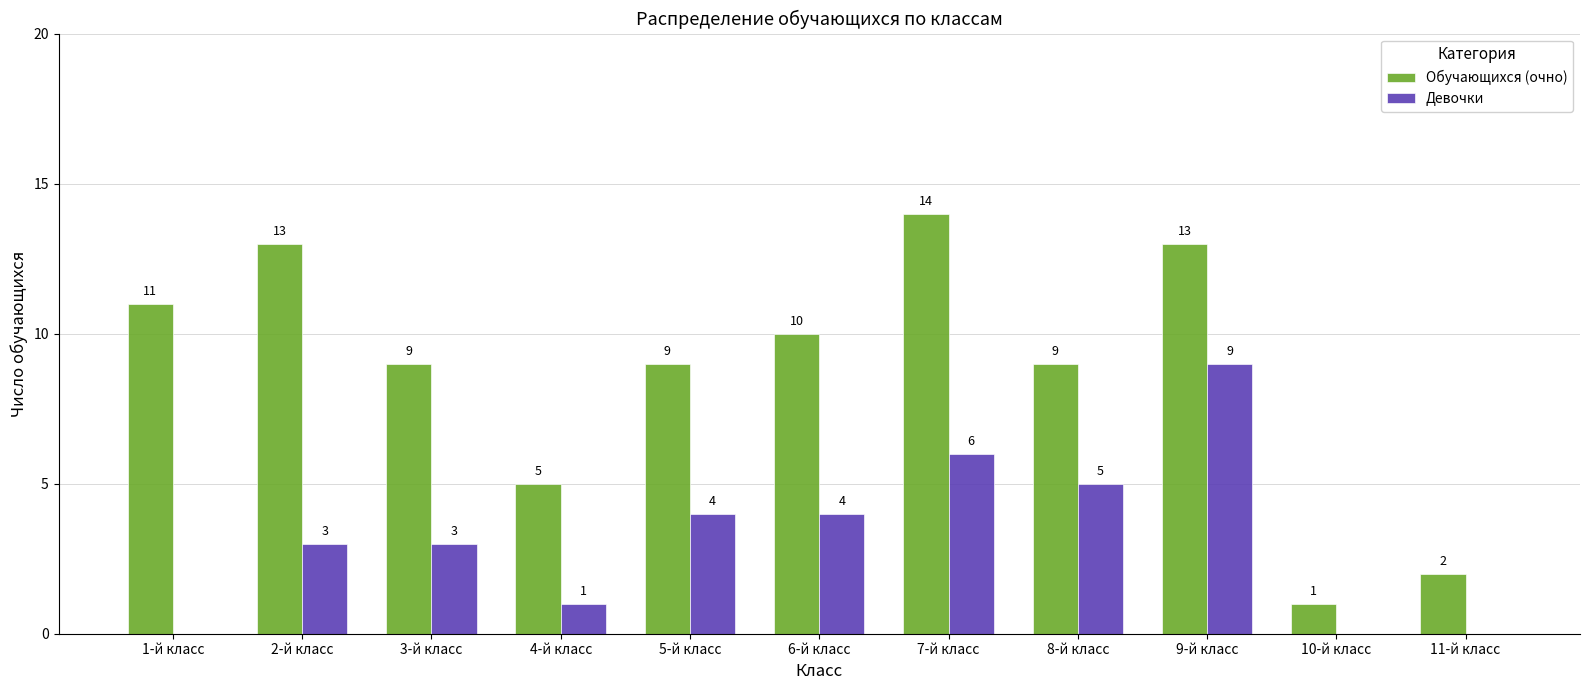

What is the maximum value for Обучающихся (очно)?

14